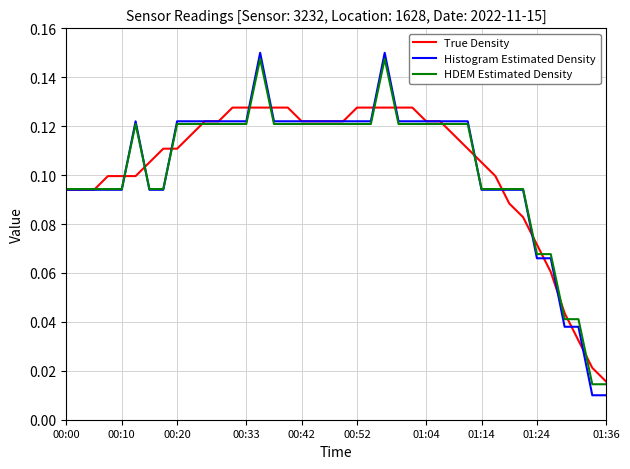

Which series has the largest range (max minus min)?

Histogram Estimated Density